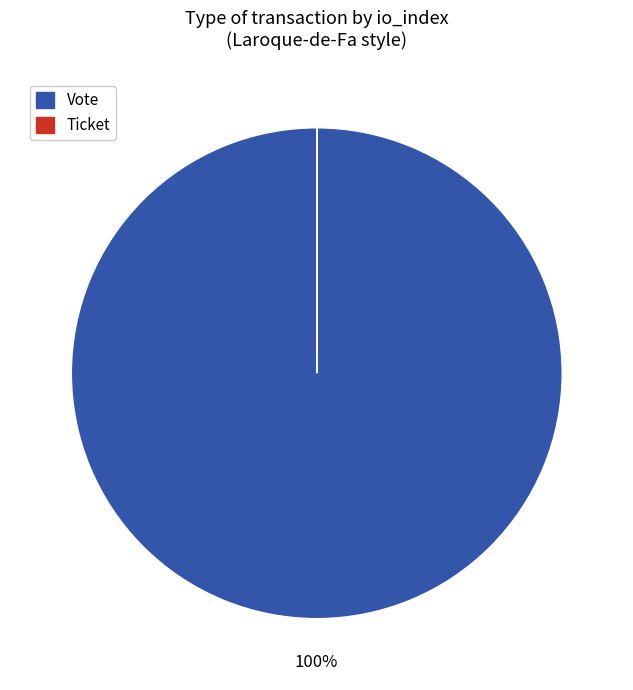

Is it true that Vote is 100% of the pie?

True